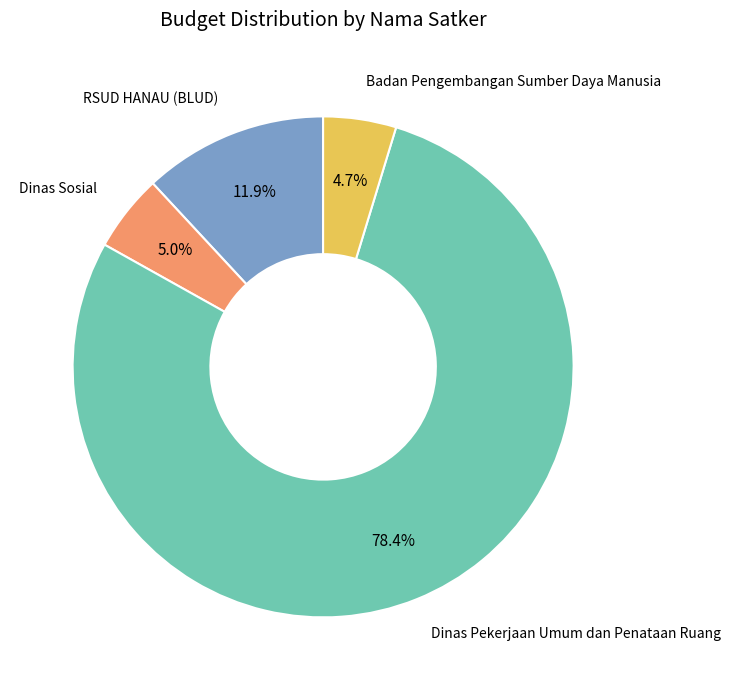

What is the majority slice?

Dinas Pekerjaan Umum dan Penataan Ruang